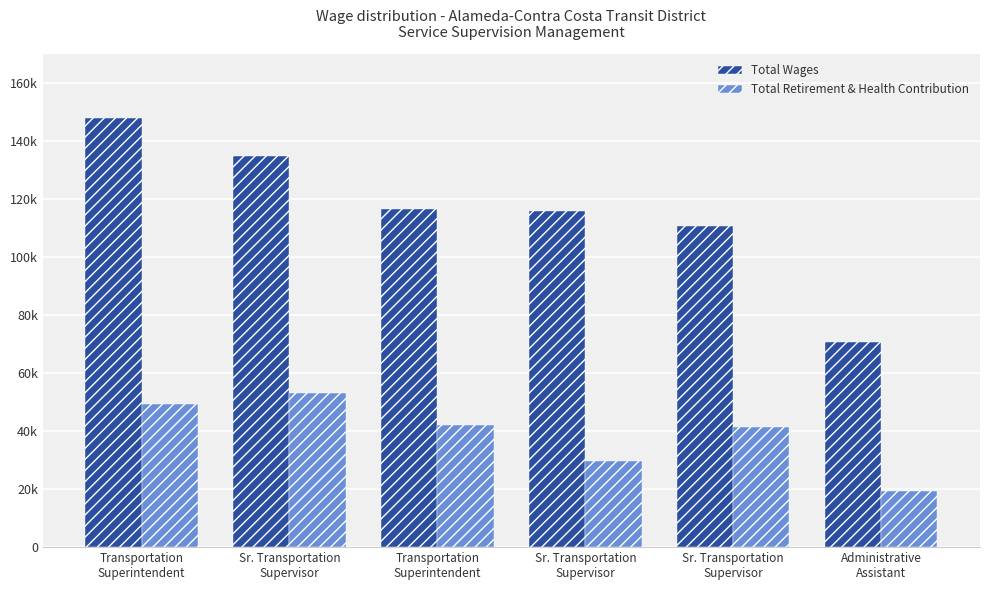

What is the maximum value shown in the chart?

148025